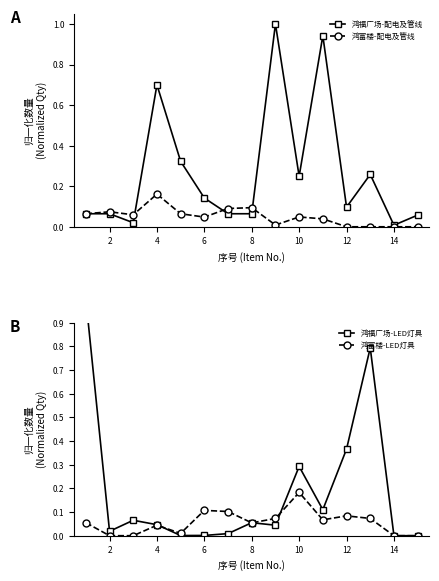

True or false: 鸿富楼-配电及管线 has more than 0 interior local peaks.

True